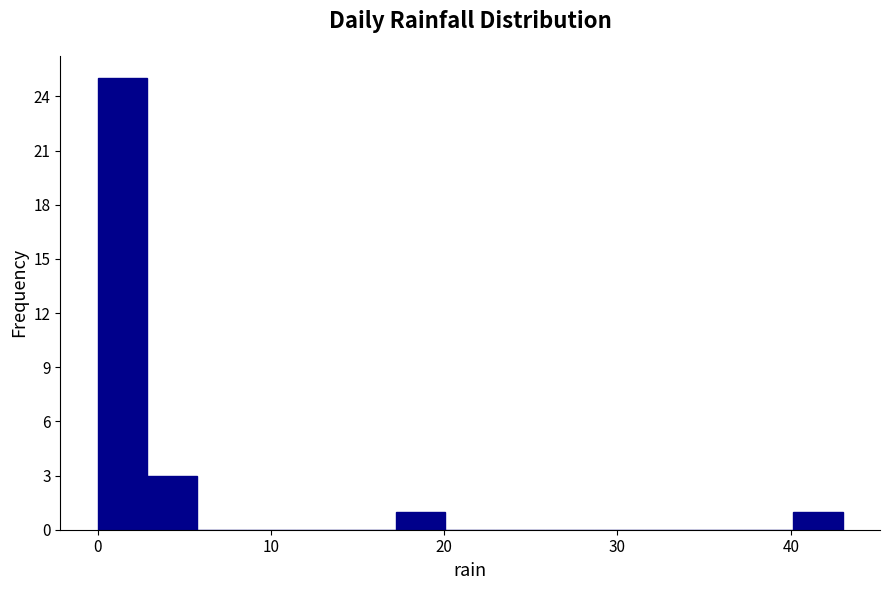

Read against the x-axis, roughly where is the centre of the tallest bar?

1